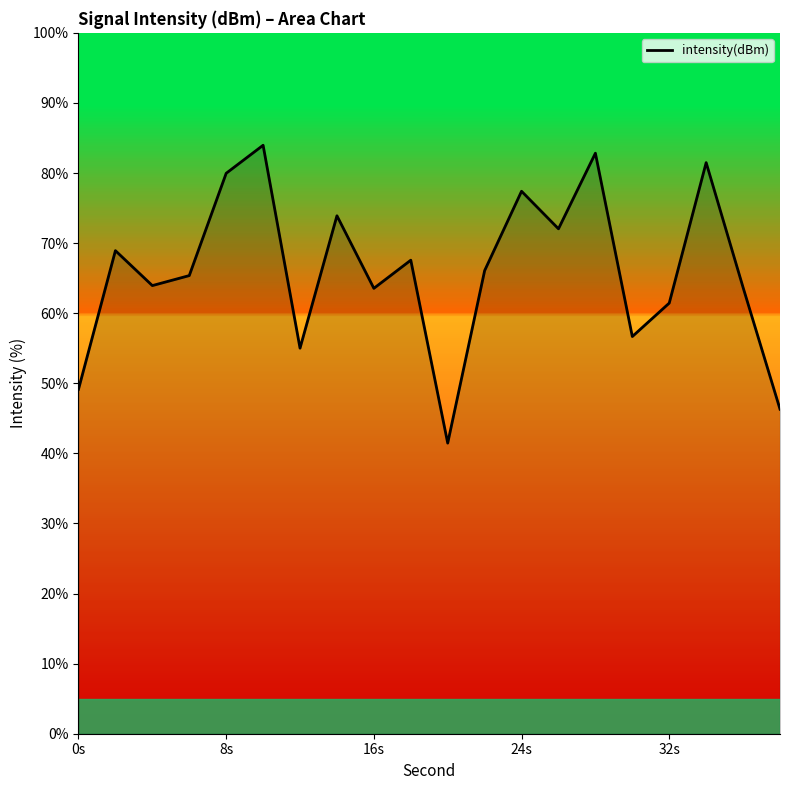

How many categories are shown in the chart?

20